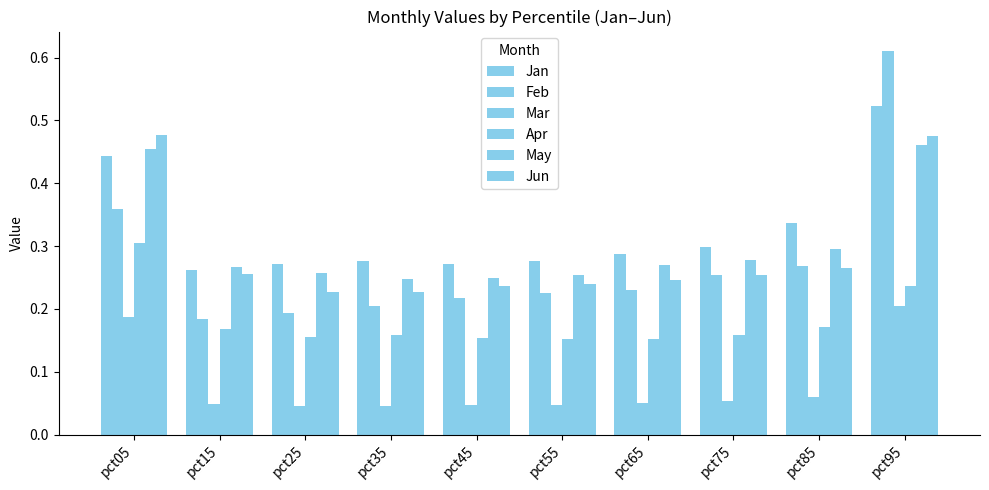

At which category is the sum across all series the highest?

pct95